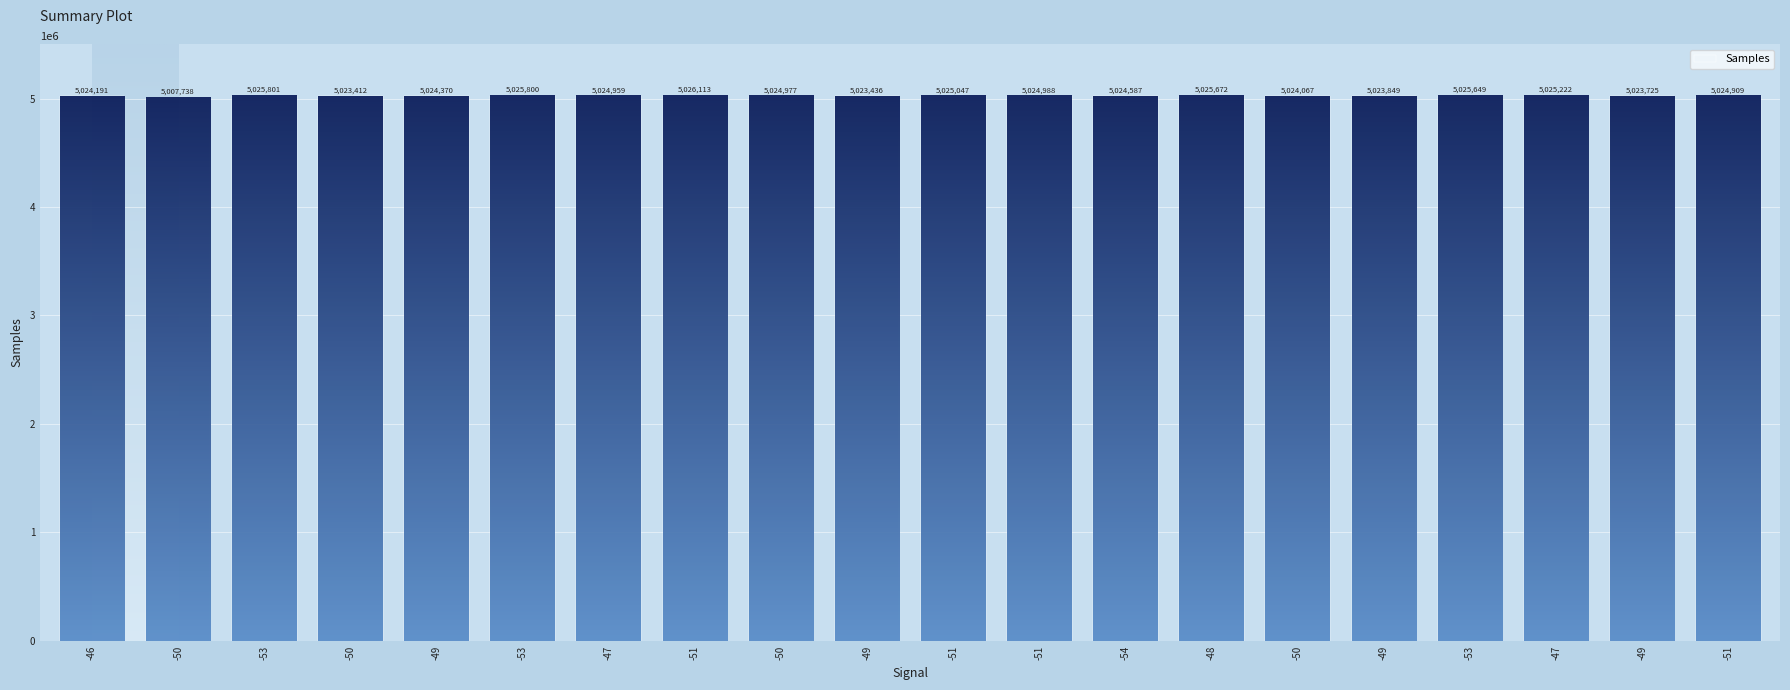

What is the sum of the values at -50 and -53?

10049868